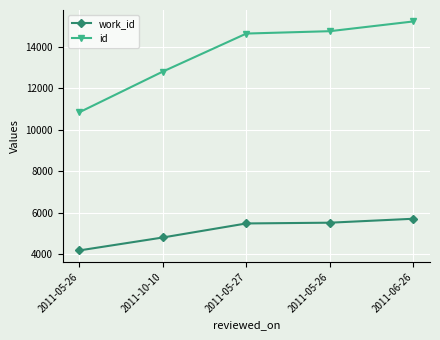

What are all the series names shown in the legend?

work_id, id